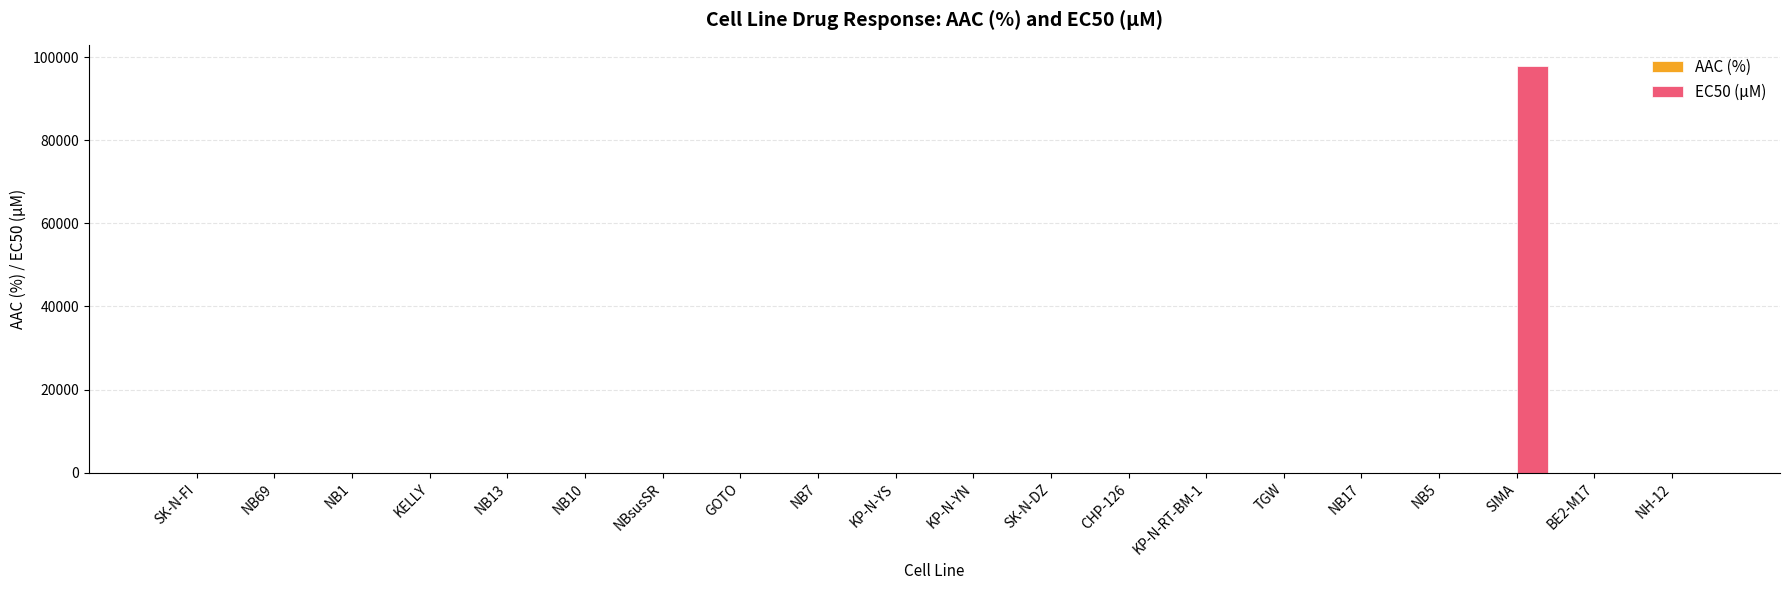

How many groups of bars are there?

20